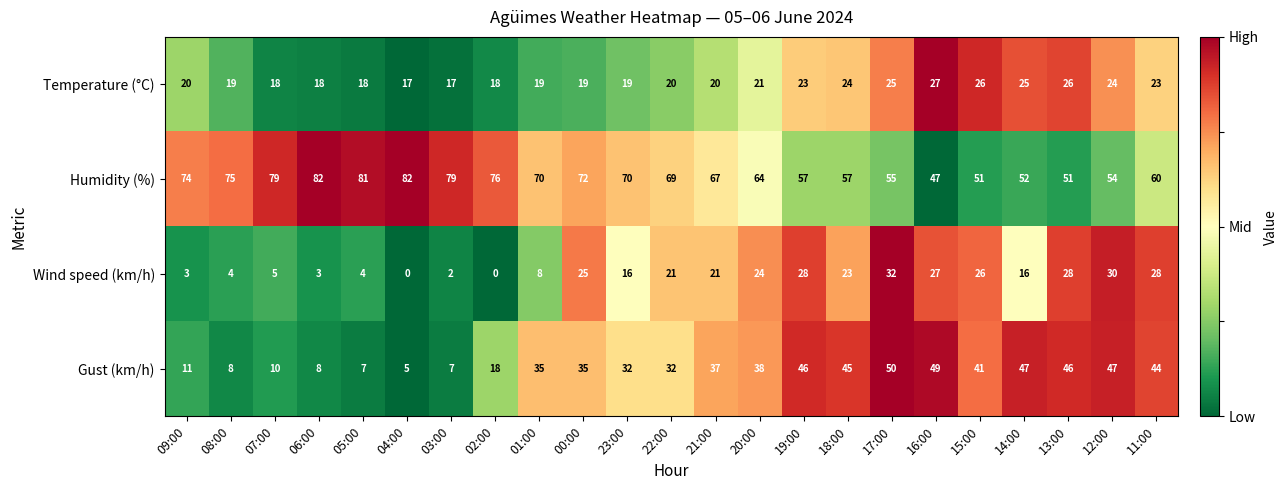

What is the highest value of the Wind speed (km/h) series?

32